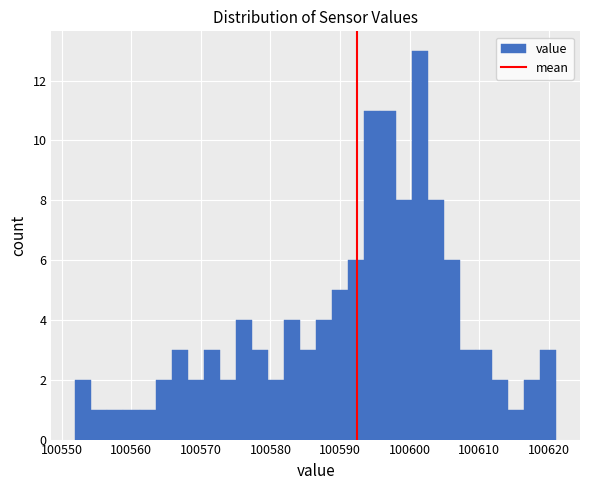

Around what value on the x-axis is the tallest bar? Give the approximate position of its centre, as read against the axis.

100601